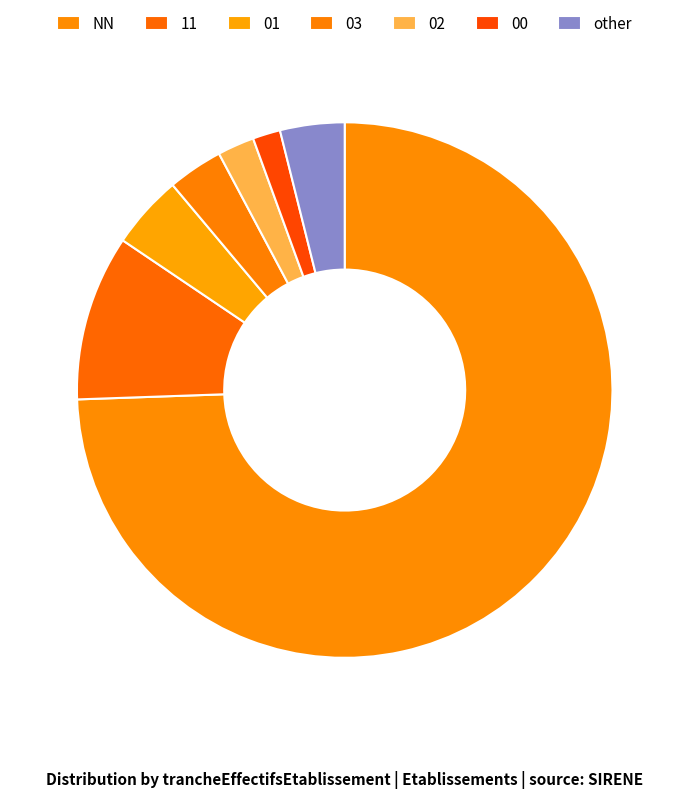

What percentage is the 11 slice, to the nearest percent?

10%